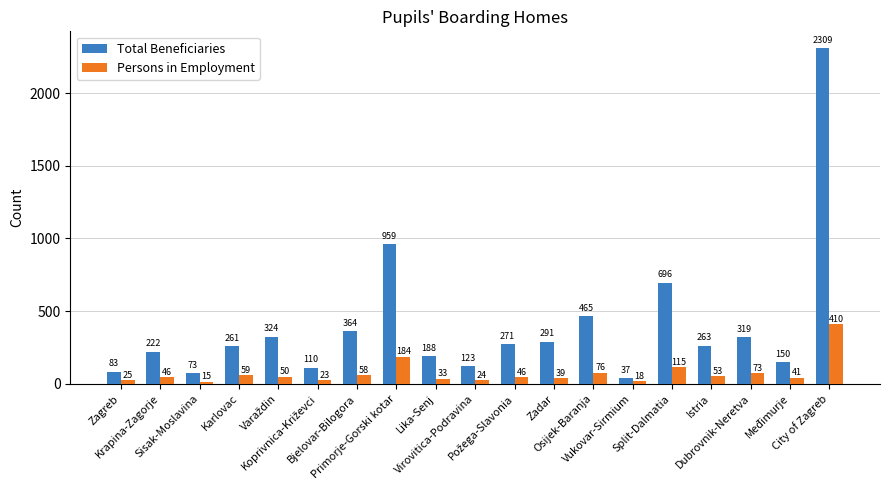

What is the maximum value shown in the chart?

2309